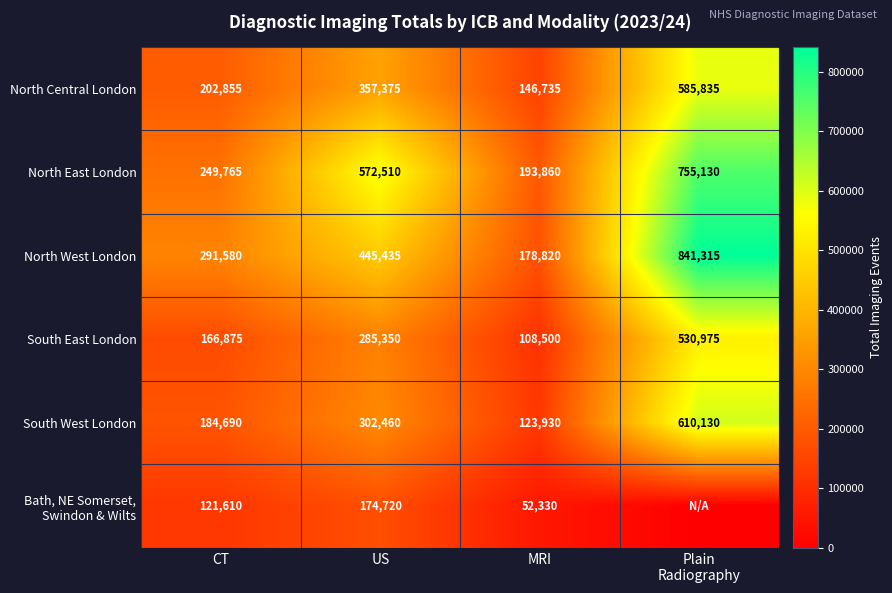

How many North West London values are between 291580 and 841315?

3